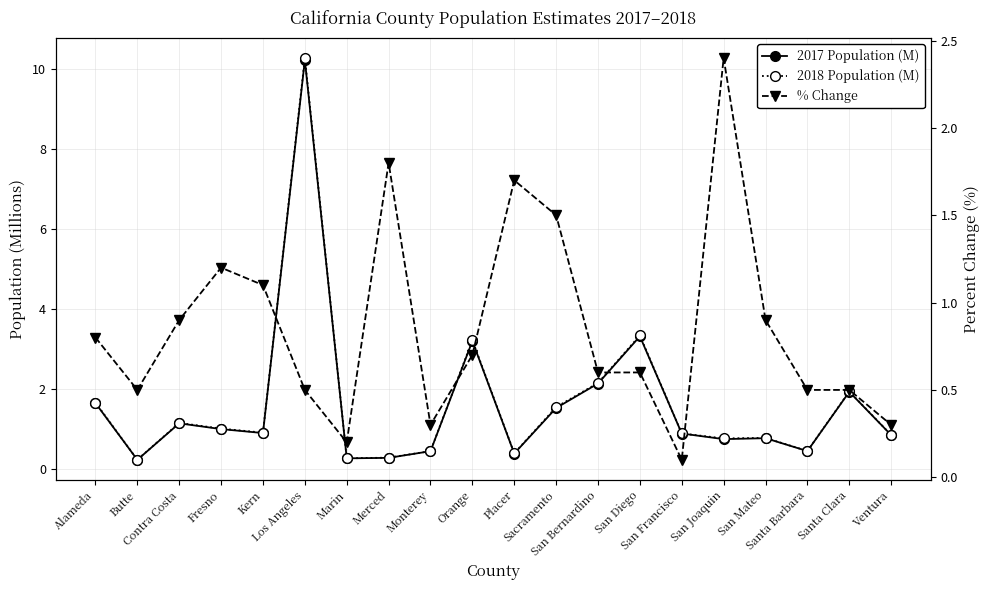

What is the difference between the maximum and minimum values in the % Change series?

2.3